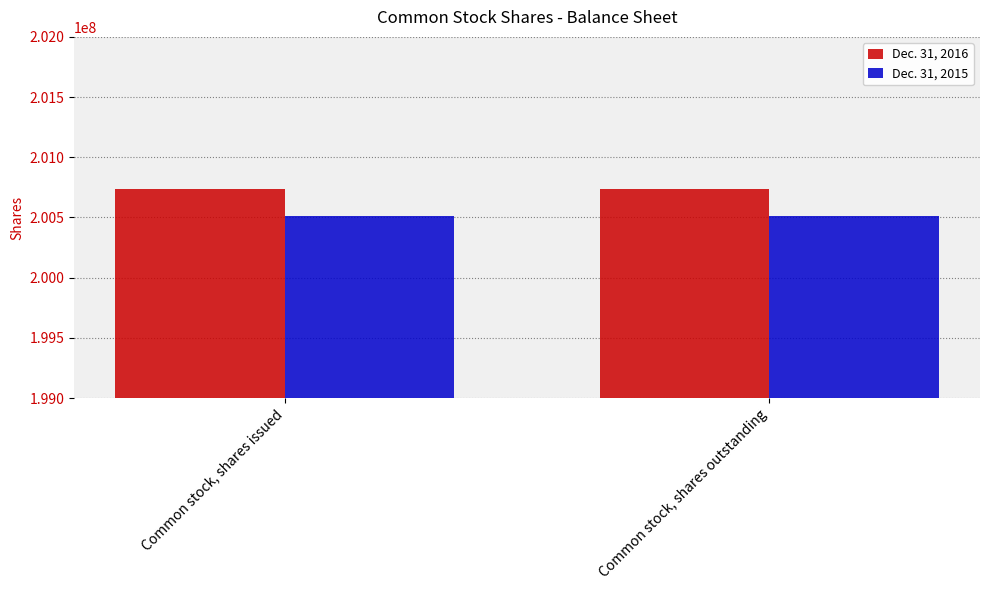

What is the label of the 2nd bar from the right?

Common stock, shares issued